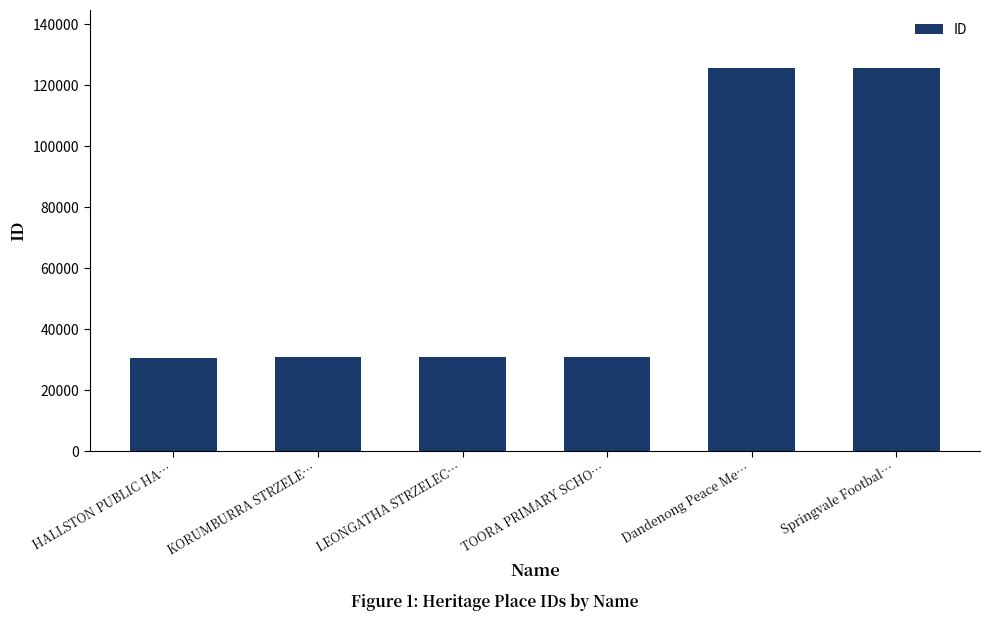

What is the approximate value at HALLSTON PUBLIC HA…?

30630